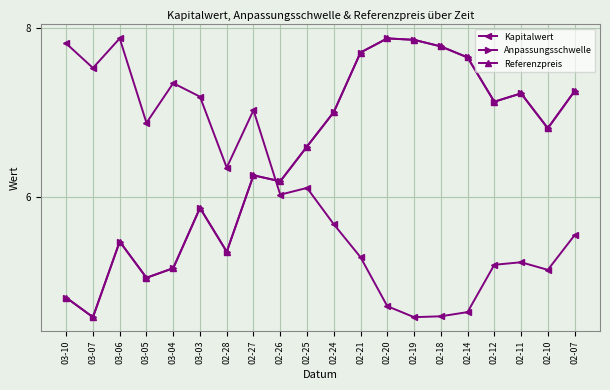

How many interior local peaks does the Referenzpreis series have?

5